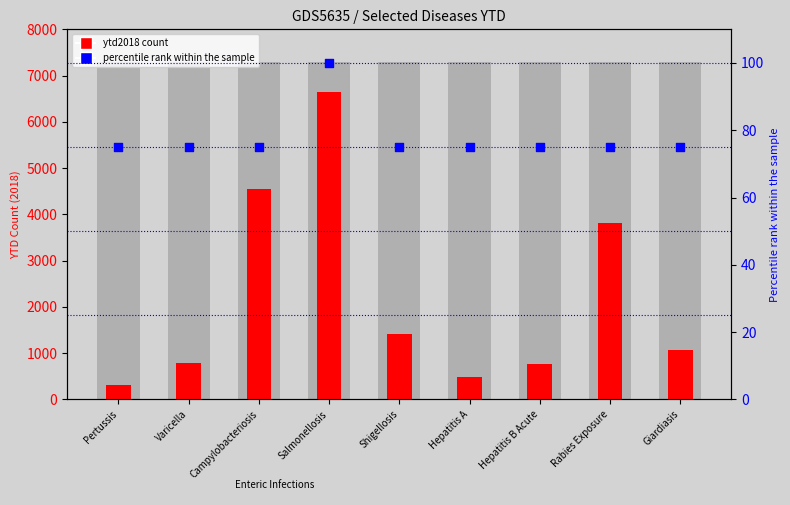

Which series has the largest total across all categories?

ytd2018 count